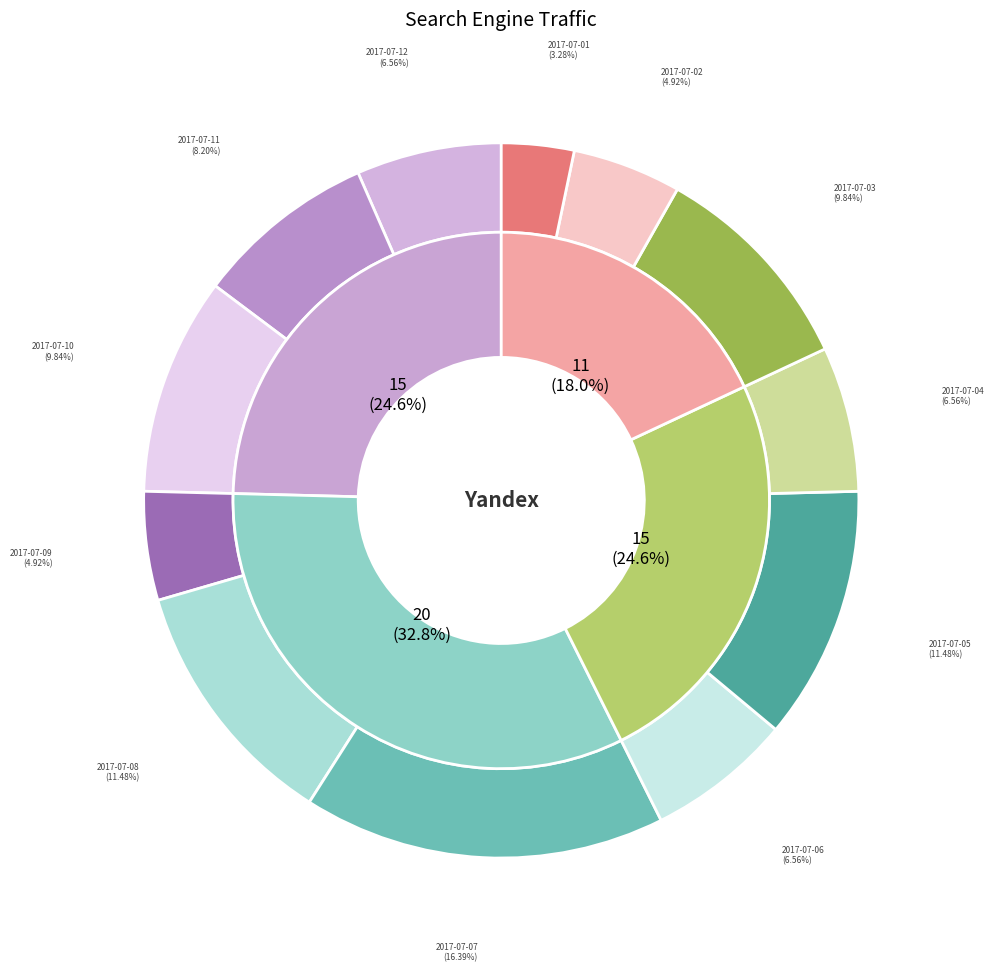

Is it true that 2017-07-12 is 7% of the pie?

True